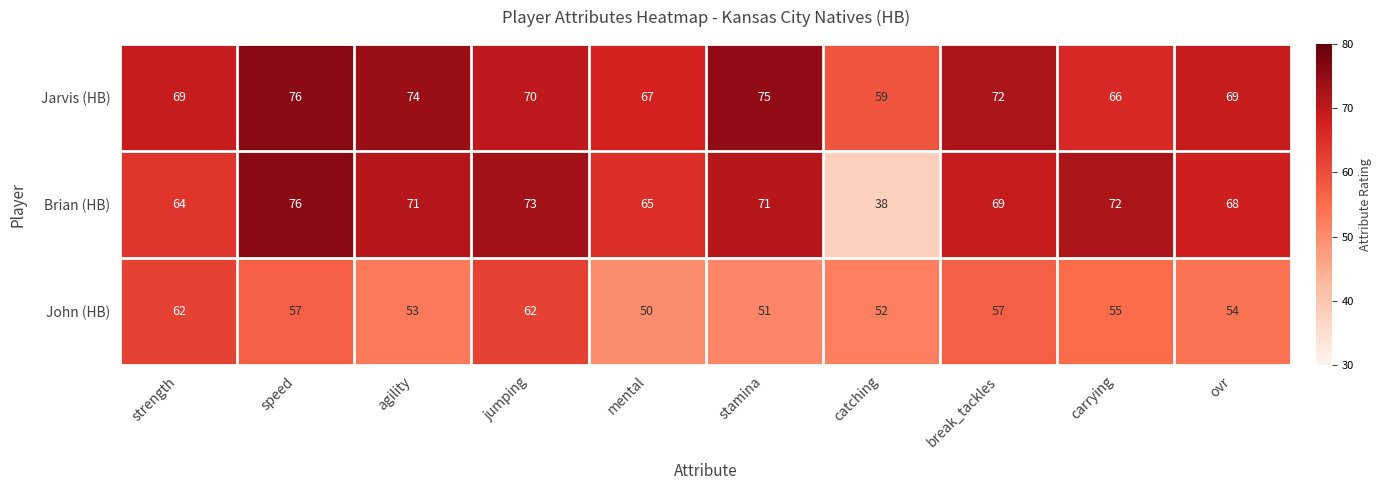

Which series has the largest total across all categories?

Jarvis (HB)